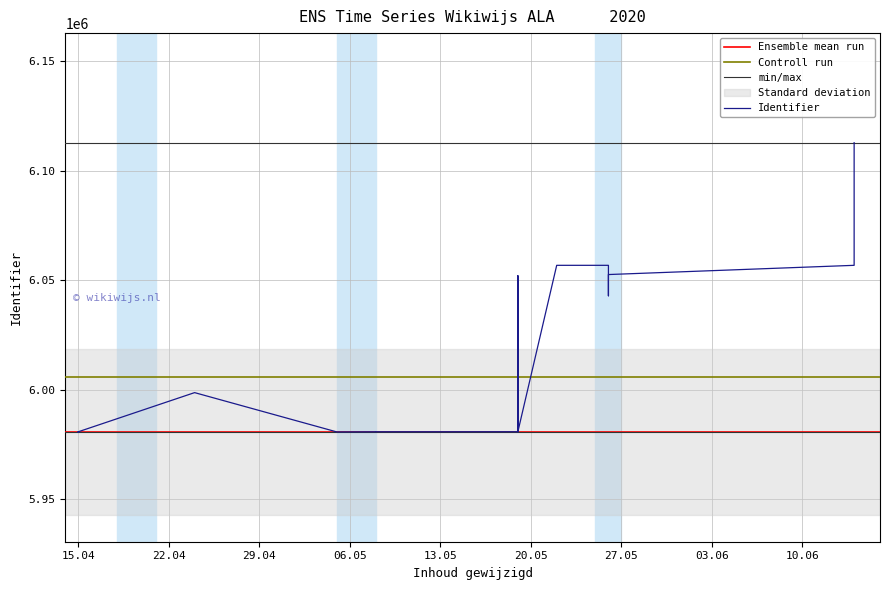

Count the number of values greater than 5980875.

12